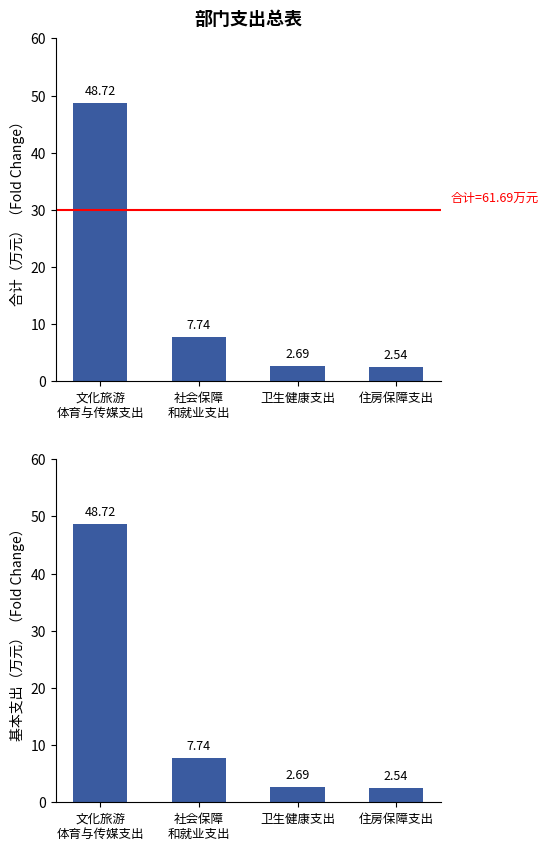

The value of 合计 at 卫生健康支出 is 1.4. True or false?

False